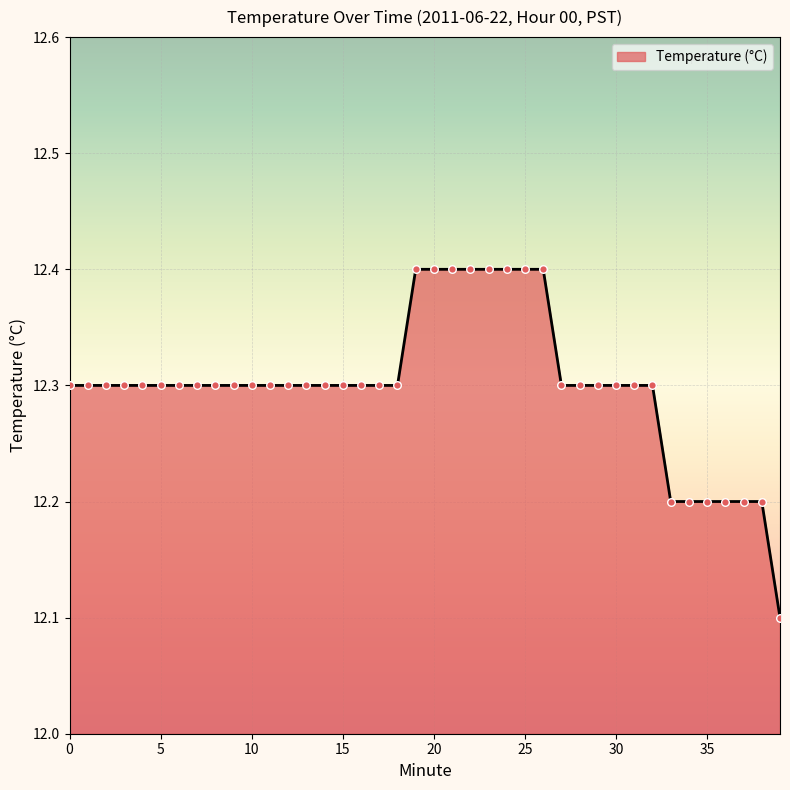

What is the minimum value shown in the chart?

12.1